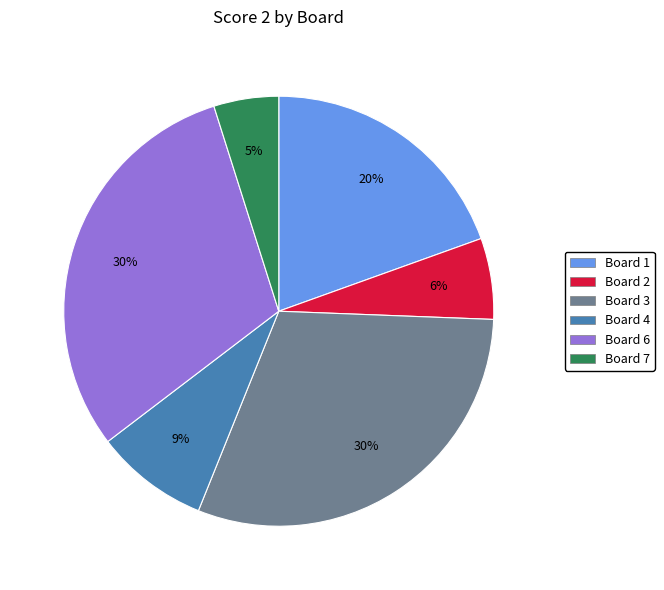

Is there any slice that represents more than half of the pie?

No